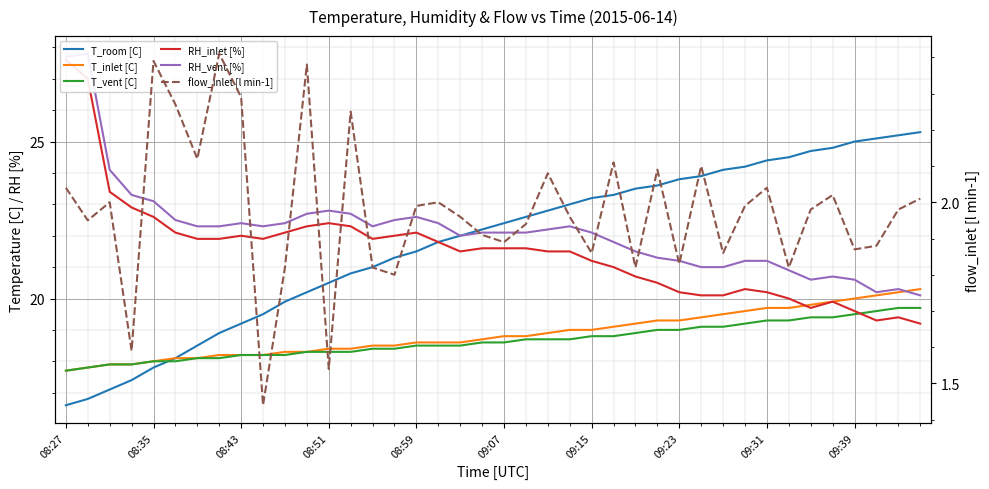

Reading left to right, extract all data points from this chart.

T_room [C]: 16.6	16.8	17.1	17.4	17.8	18.1	18.5	18.9	19.2	19.5	19.9	20.2	20.5	20.8	21.0	21.3	21.5	21.8	22.0	22.2	22.4	22.6	22.8	23.0	23.2	23.3	23.5	23.6	23.8	23.9	24.1	24.2	24.4	24.5	24.7	24.8	25.0	25.1	25.2	25.3
T_inlet [C]: 17.7	17.8	17.9	17.9	18.0	18.1	18.1	18.2	18.2	18.2	18.3	18.3	18.4	18.4	18.5	18.5	18.6	18.6	18.6	18.7	18.8	18.8	18.9	19.0	19.0	19.1	19.2	19.3	19.3	19.4	19.5	19.6	19.7	19.7	19.8	19.9	20.0	20.1	20.2	20.3
T_vent [C]: 17.7	17.8	17.9	17.9	18.0	18.0	18.1	18.1	18.2	18.2	18.2	18.3	18.3	18.3	18.4	18.4	18.5	18.5	18.5	18.6	18.6	18.7	18.7	18.7	18.8	18.8	18.9	19.0	19.0	19.1	19.1	19.2	19.3	19.3	19.4	19.4	19.5	19.6	19.7	19.7
RH_inlet [%]: 27.6	27.0	23.4	22.9	22.6	22.1	21.9	21.9	22.0	21.9	22.1	22.3	22.4	22.3	21.9	22.0	22.1	21.8	21.5	21.6	21.6	21.6	21.5	21.5	21.2	21.0	20.7	20.5	20.2	20.1	20.1	20.3	20.2	20.0	19.7	19.9	19.6	19.3	19.4	19.2
RH_vent [%]: 27.7	27.8	24.1	23.3	23.1	22.5	22.3	22.3	22.4	22.3	22.4	22.7	22.8	22.7	22.3	22.5	22.6	22.4	22.0	22.1	22.1	22.1	22.2	22.3	22.1	21.8	21.5	21.3	21.2	21.0	21.0	21.2	21.2	20.9	20.6	20.7	20.6	20.2	20.3	20.1
flow_inlet [l min-1]: 2.0	1.9	2.0	1.6	2.4	2.3	2.1	2.4	2.3	1.4	1.8	2.4	1.5	2.2	1.8	1.8	2.0	2.0	2.0	1.9	1.9	1.9	2.1	2.0	1.9	2.1	1.8	2.1	1.8	2.1	1.9	2.0	2.0	1.8	2.0	2.0	1.9	1.9	2.0	2.0